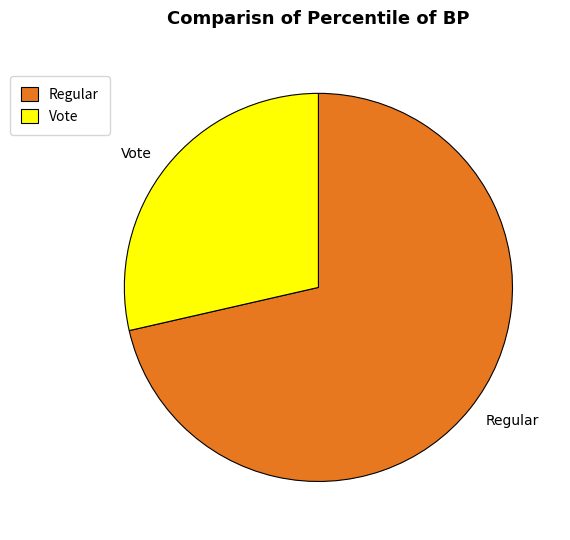

Rank the categories by value from highest to lowest.

Regular, Vote